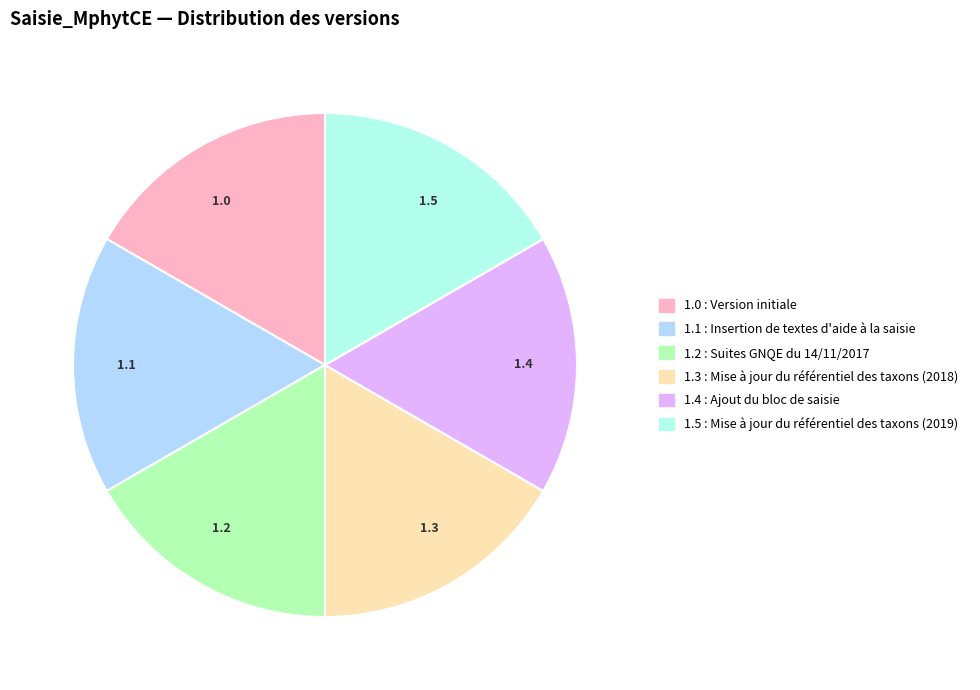

True or false: 1.3 accounts for 27% of the total.

False